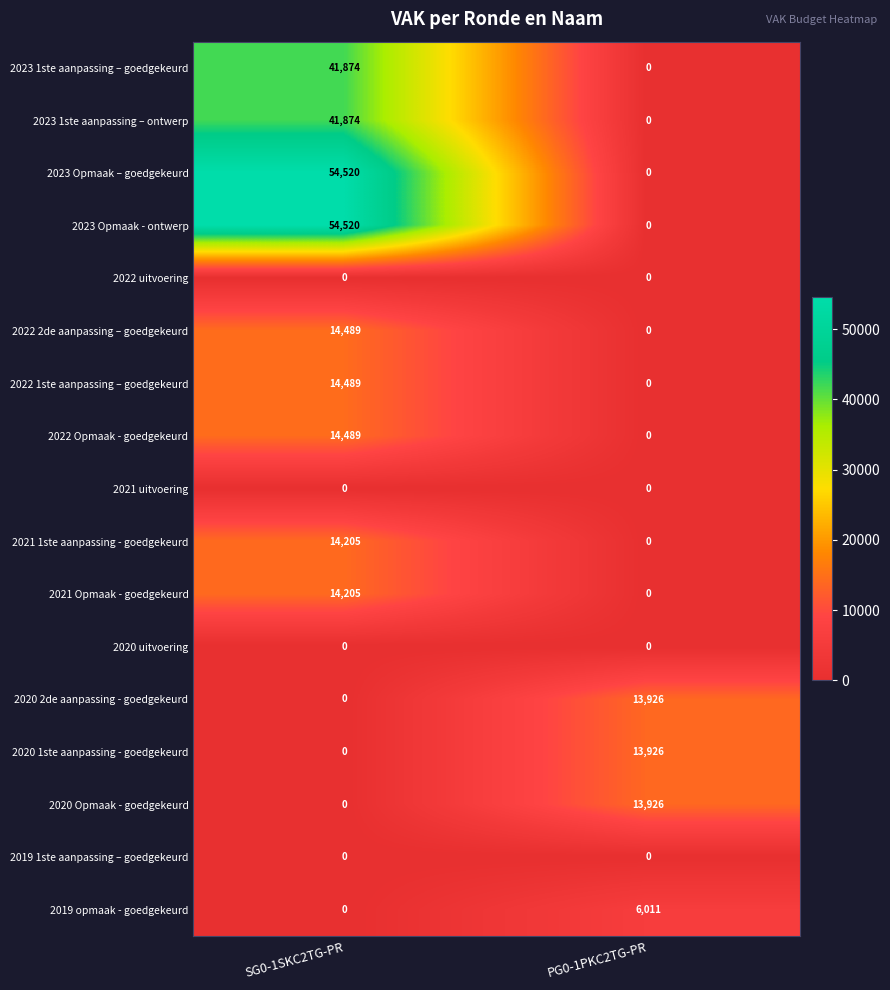

What is the maximum value shown in the chart?

54520